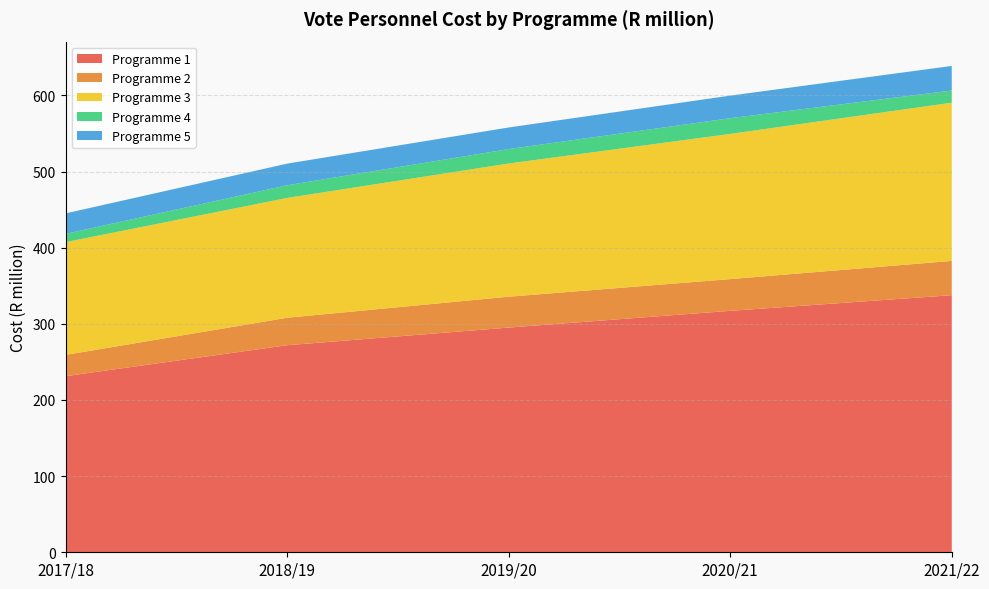

Reading left to right, transcribe all the data shown in this chart.

Programme 1: 231.2	271.9	295.1	317.0	337.6
Programme 2: 27.9	36.1	40.6	41.7	45.0
Programme 3: 148.1	157.3	174.9	190.7	207.8
Programme 4: 10.9	16.6	19.0	20.6	16.0
Programme 5: 26.9	28.4	28.4	29.7	32.3